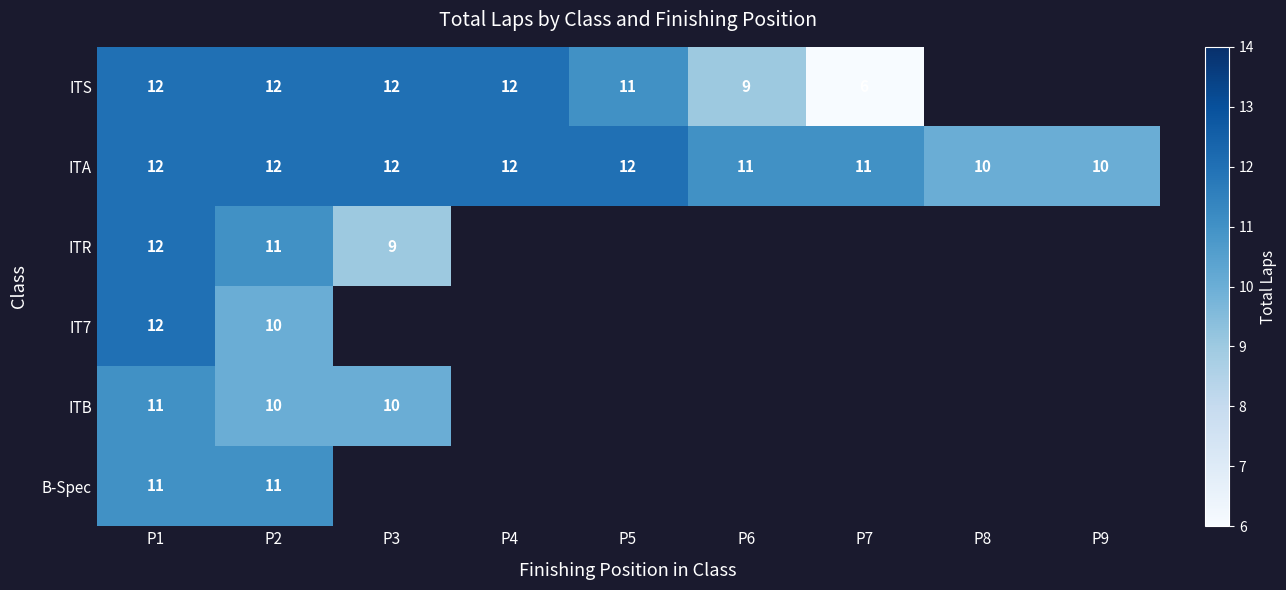

At which category is the sum across all series the highest?

P1